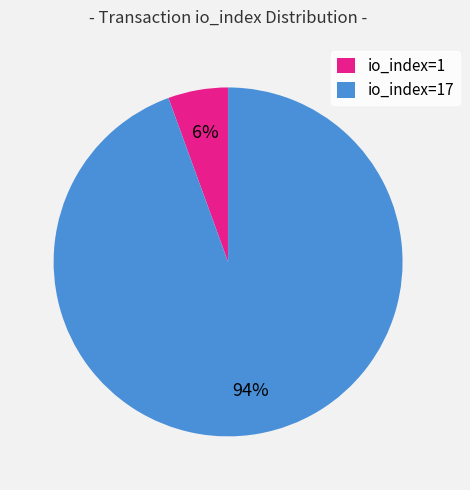

What percentage is the io_index=17 slice, to the nearest percent?

94%